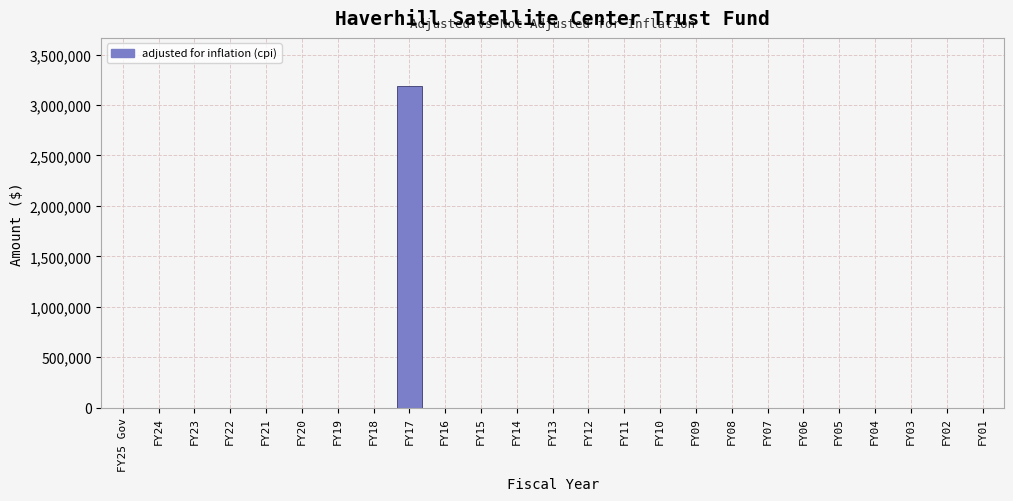

Reading right to left, transcribe all the data shown in this chart.

FY01=0	FY02=0	FY03=0	FY04=0	FY05=0	FY06=0	FY07=0	FY08=0	FY09=0	FY10=0	FY11=0	FY12=0	FY13=0	FY14=0	FY15=0	FY16=0	FY17=3187394	FY18=0	FY19=0	FY20=0	FY21=0	FY22=0	FY23=0	FY24=0	FY25 Gov=0